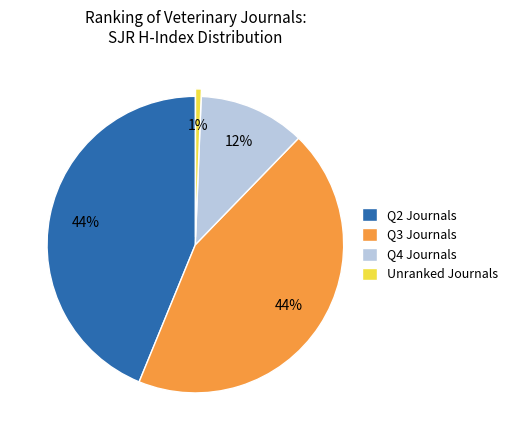

How many slices are in this pie chart?

4